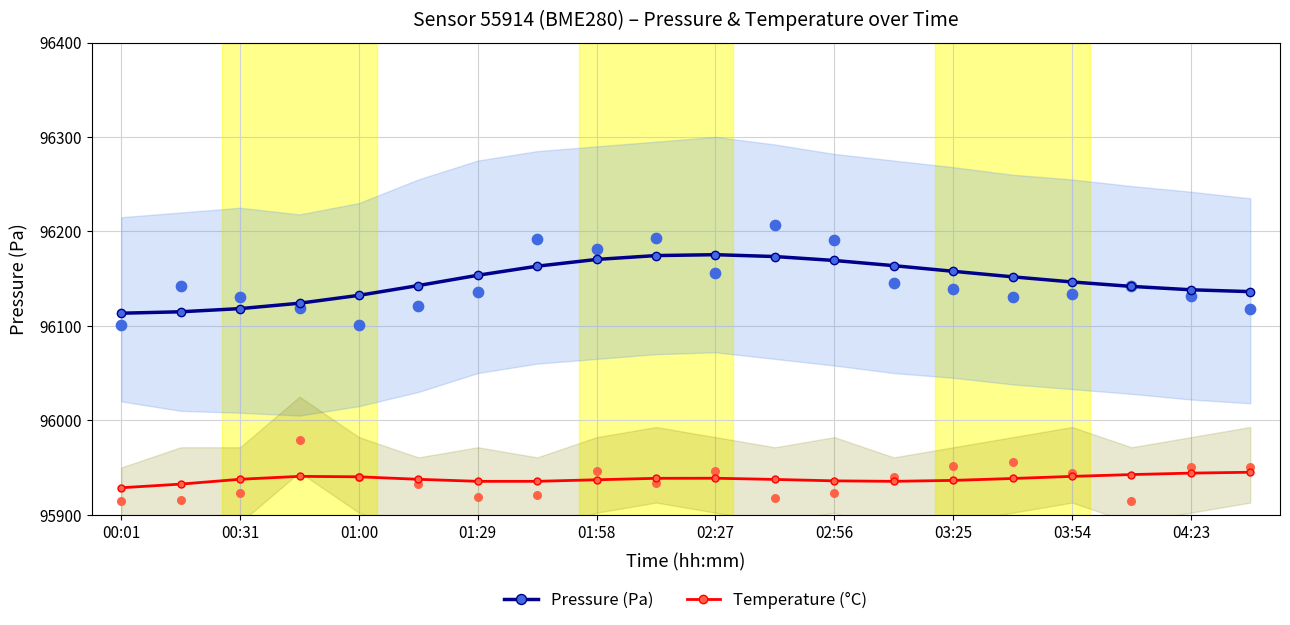

Which series has the largest total across all categories?

Pressure (Pa)